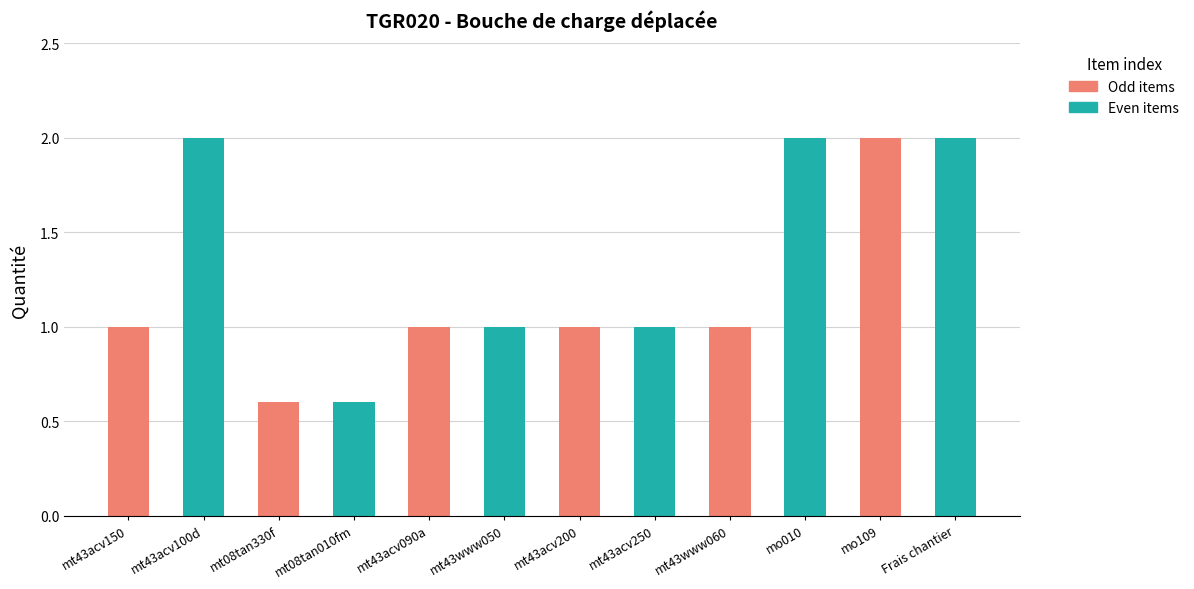

What is the value of the 6th bar from the left?

1.0